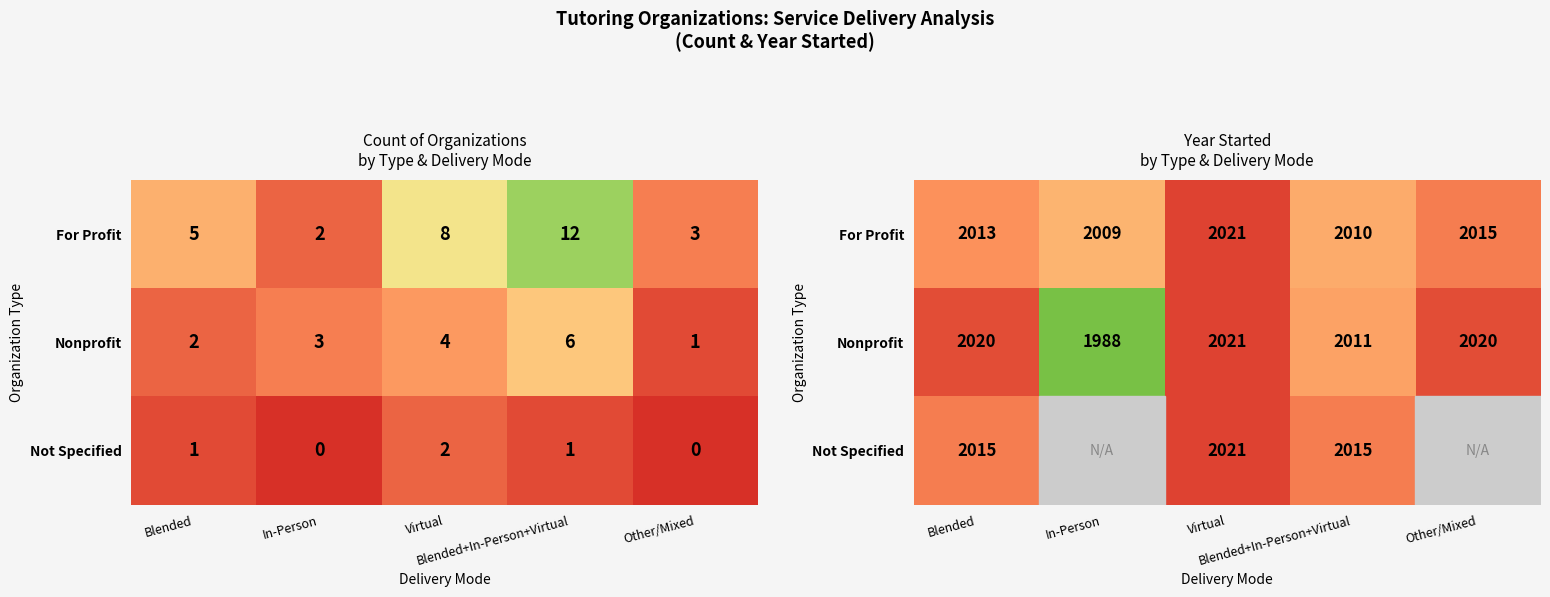

Is it true that Not Specified equals 1028 at In-Person?

False